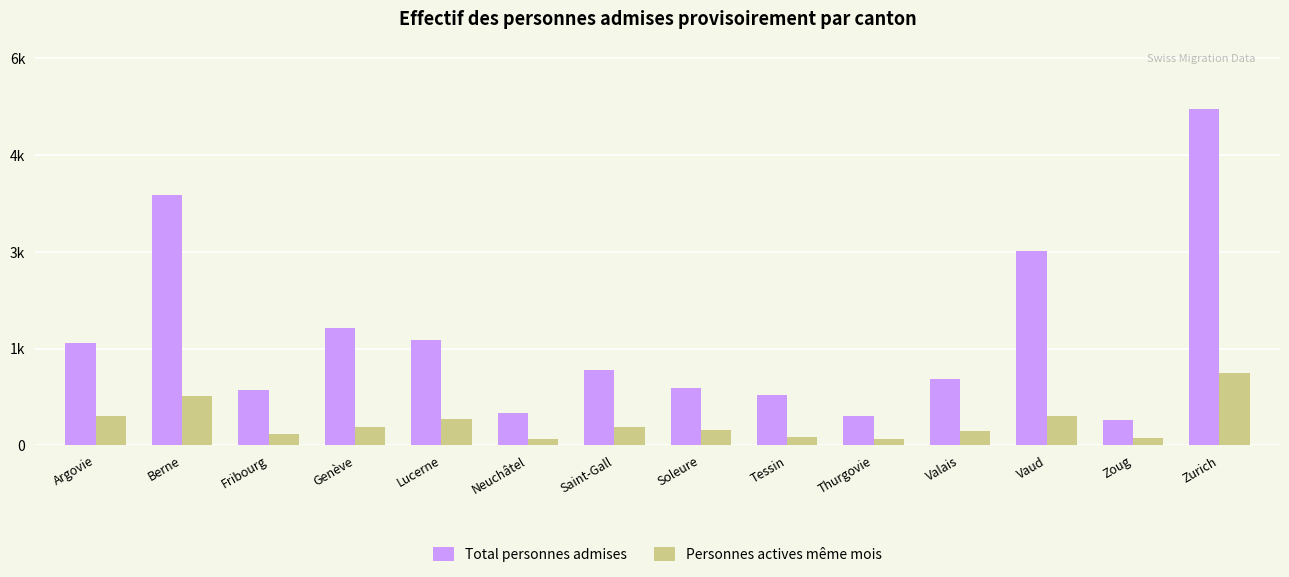

What is the spread (max minus min) of values at Fribourg?

672